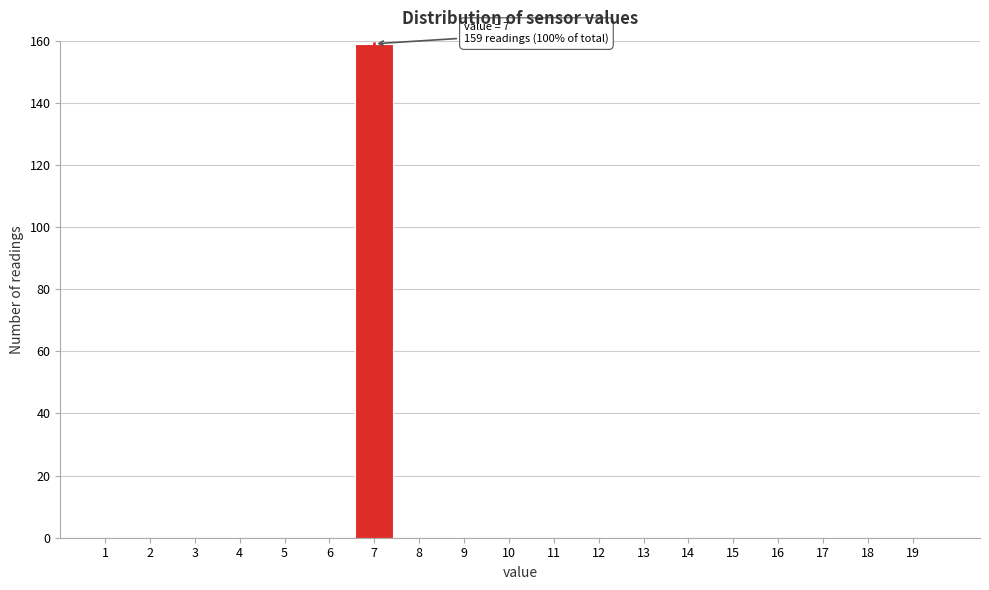

Reading left to right, what are all the values shown in this chart?

1=0	2=0	3=0	4=0	5=0	6=0	7=159	8=0	9=0	10=0	11=0	12=0	13=0	14=0	15=0	16=0	17=0	18=0	19=0